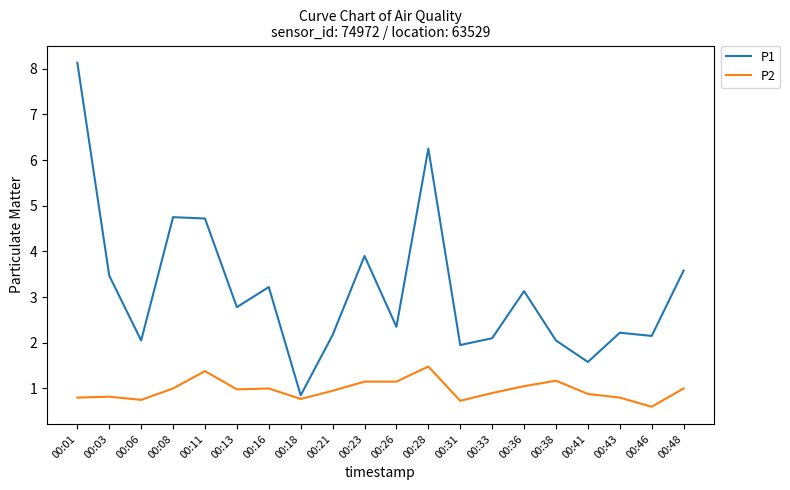

What are all the series names shown in the legend?

P1, P2